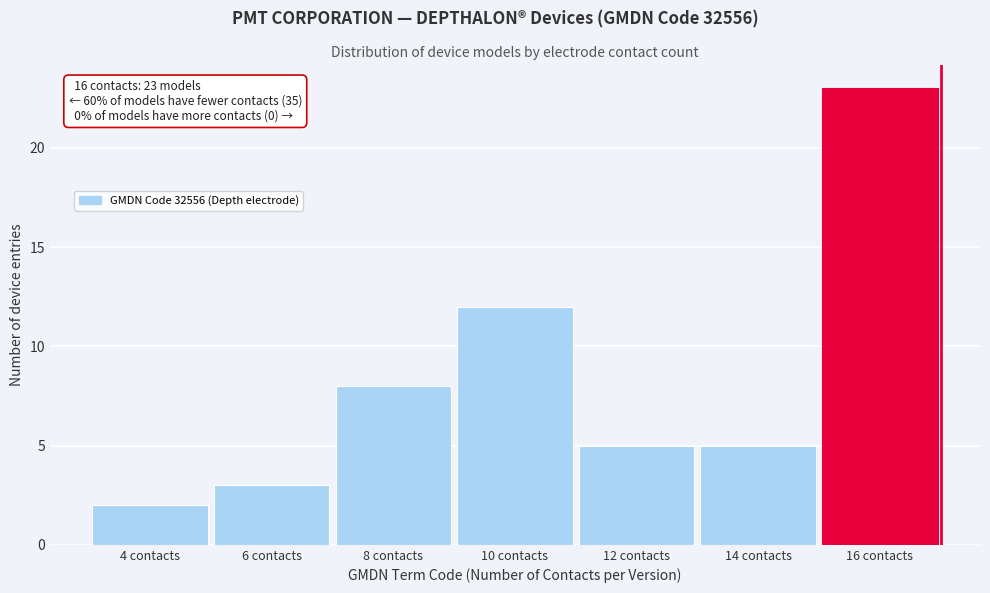

Reading left to right, transcribe all the data shown in this chart.

2	3	8	12	5	5	23